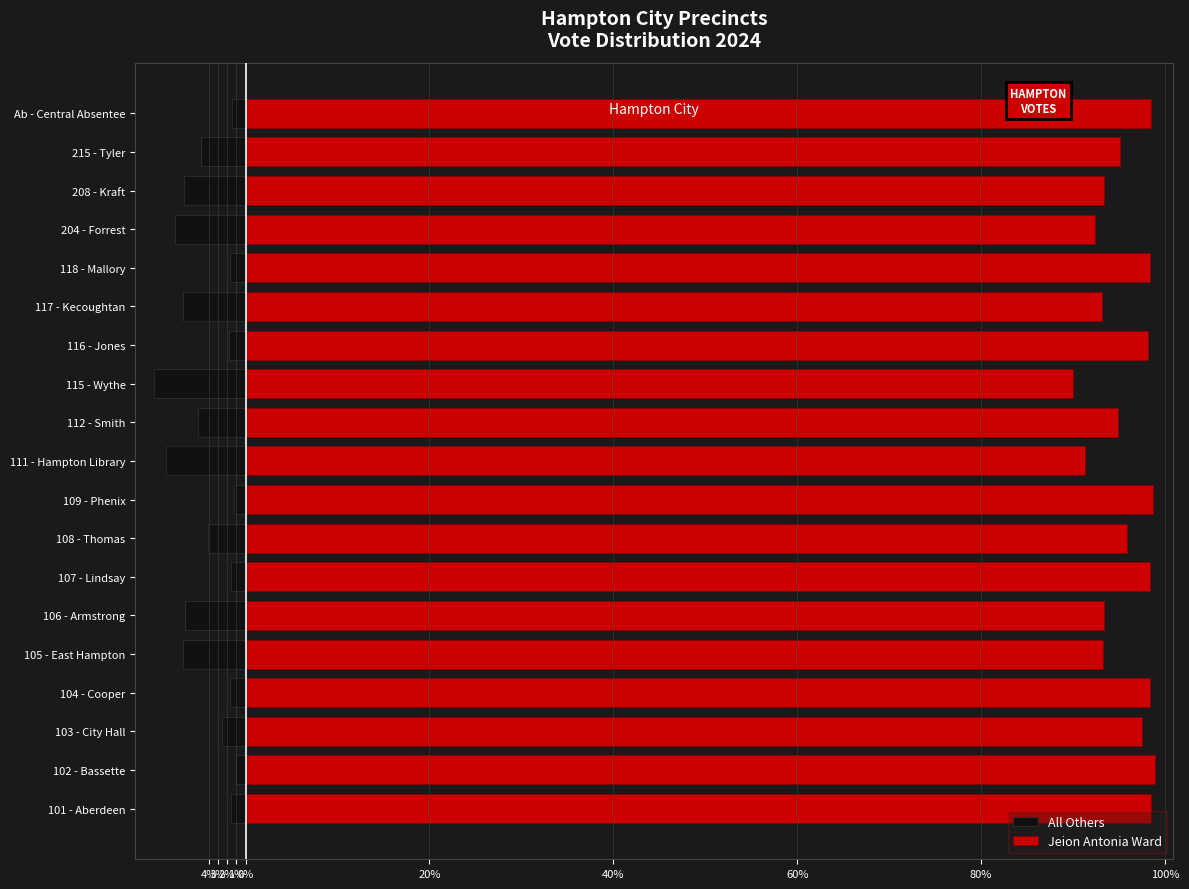

What is the greatest value displayed?

98.9